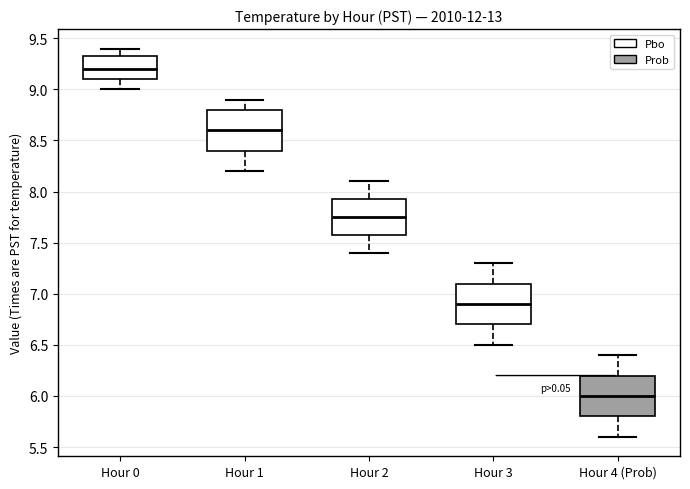

Which box's median line is the lowest?

Hour 4 (Prob)